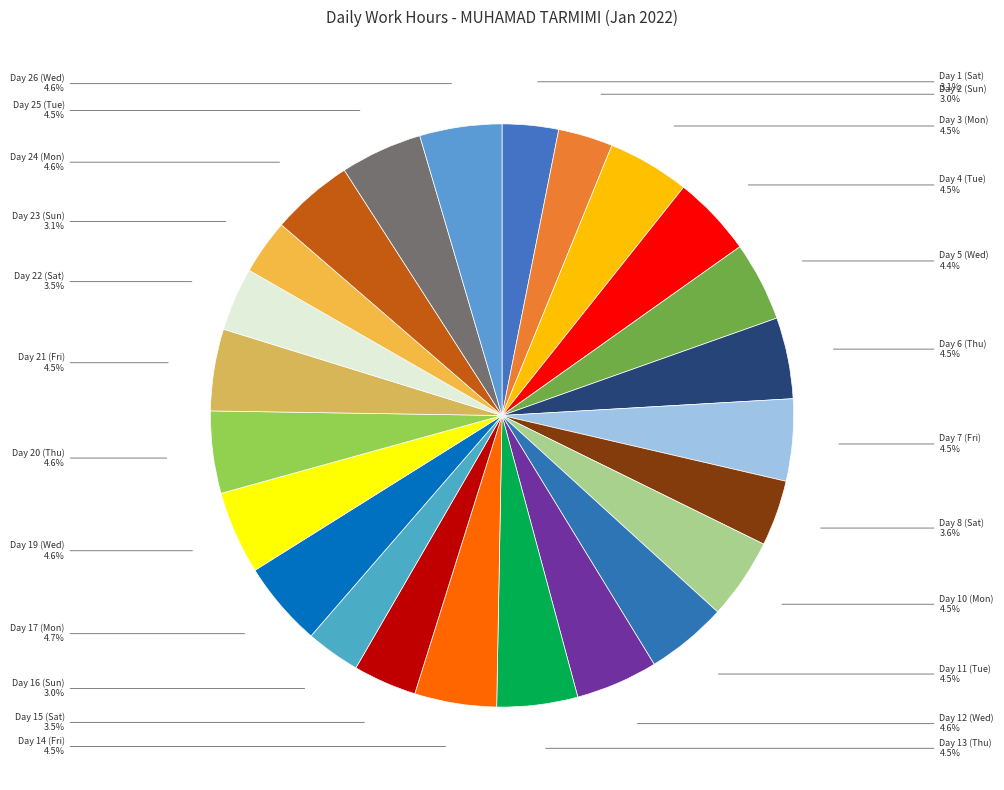

To the nearest percent, what is the difference between the largest and smallest slice percentages?

2%